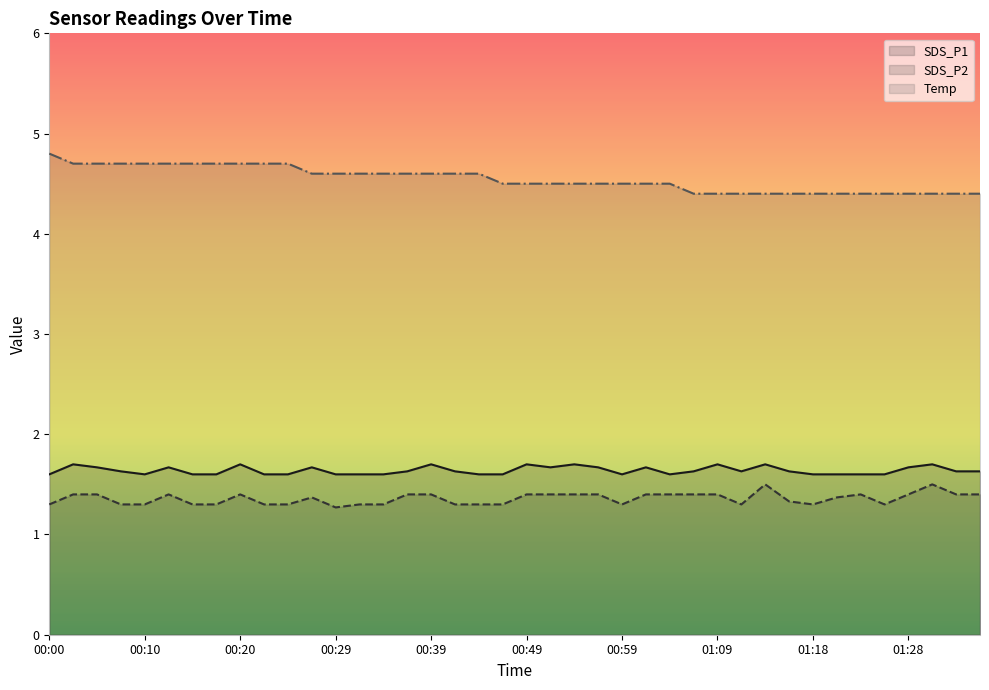

What is the value of the Temp point at the 15th from the left?

4.6